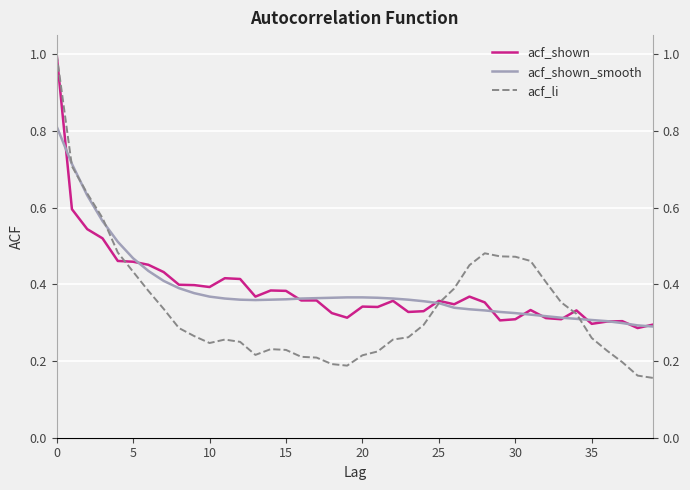

Is it true that acf_shown equals 0.1 at 30?

False